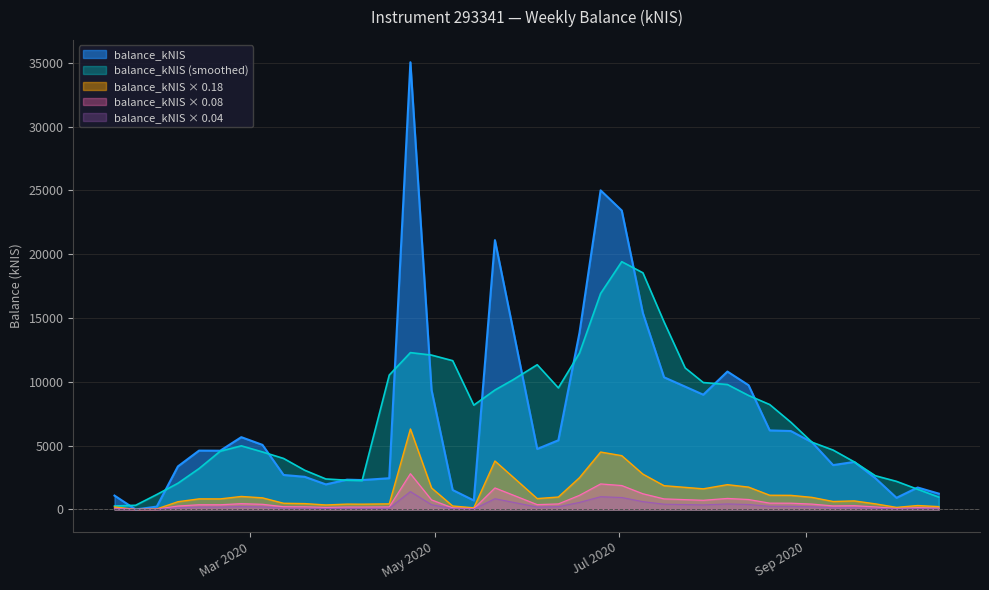

What is the change in value from 2020-04-16 to 2020-06-11?

+2973.5